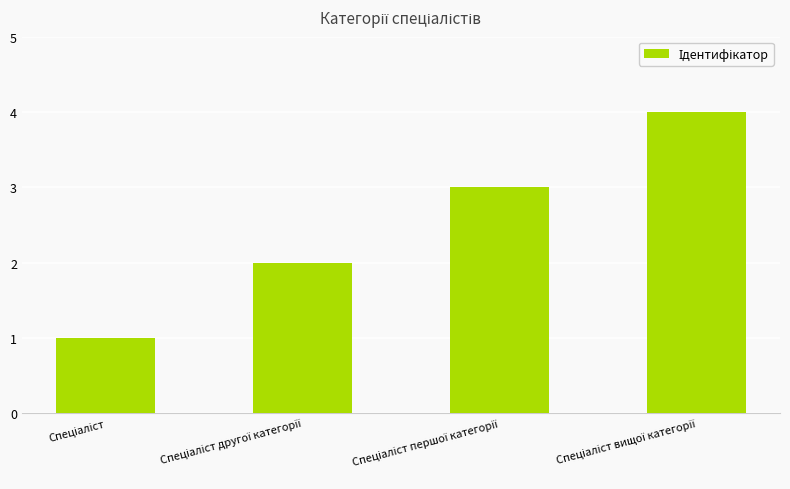

What is the sum of all values?

10